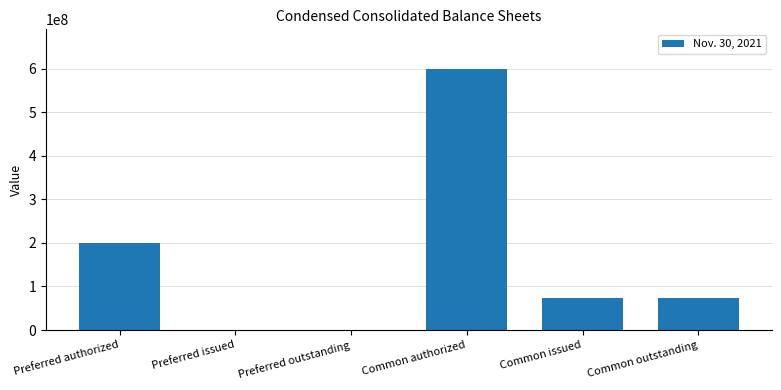

The value at Common issued is 18130249. True or false?

False